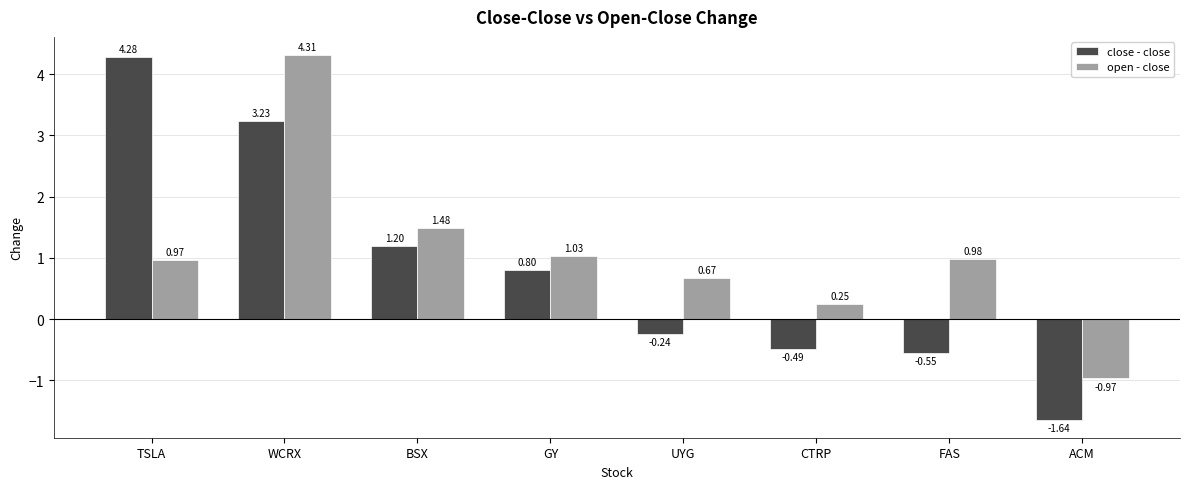

What is the sum of the open - close values at CTRP and UYG?

0.9